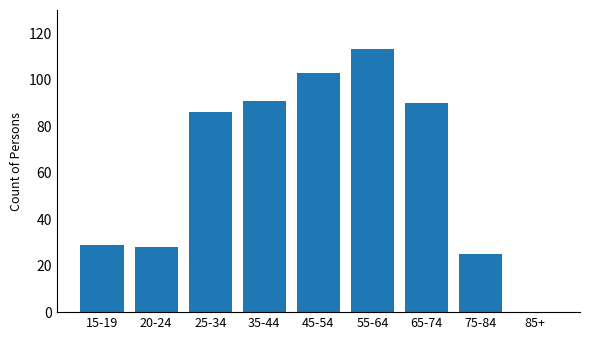

Are the bars horizontal?

No